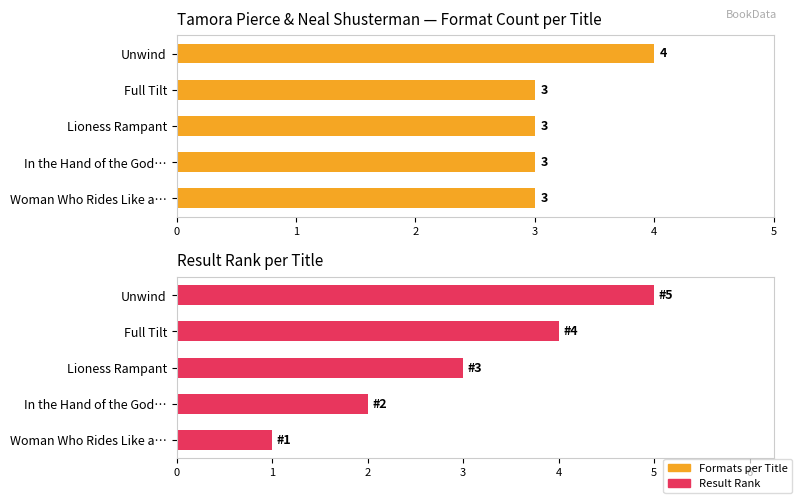

Which series has the largest total across all categories?

Formats per Title